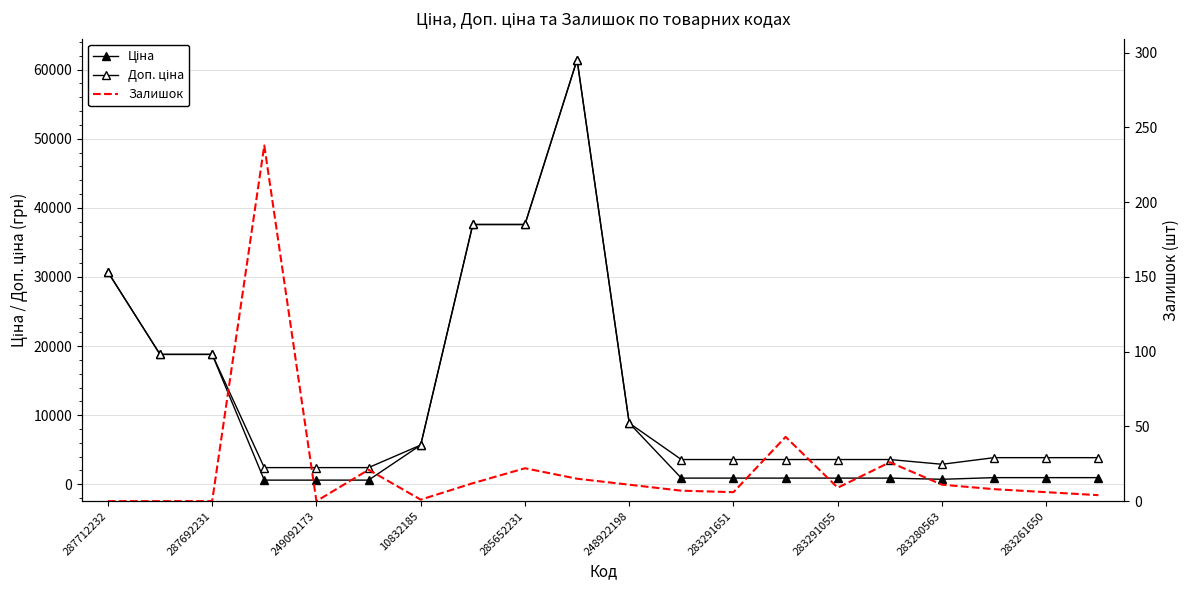

Where does the Доп. ціна series first go above 3854?

287712232